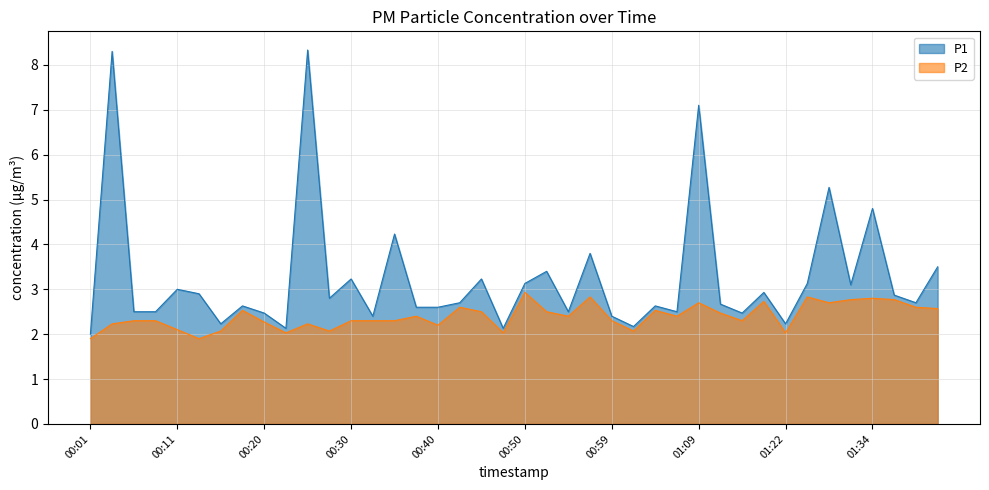

Where is P1 nearest to the value 5?

01:34